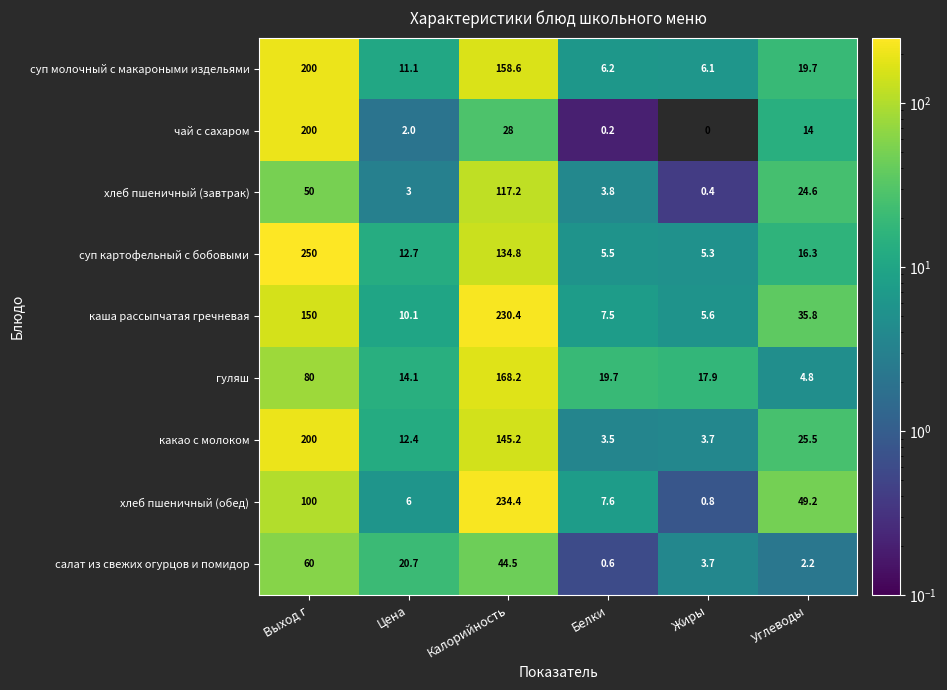

At which category is the sum across all series the highest?

Выход г